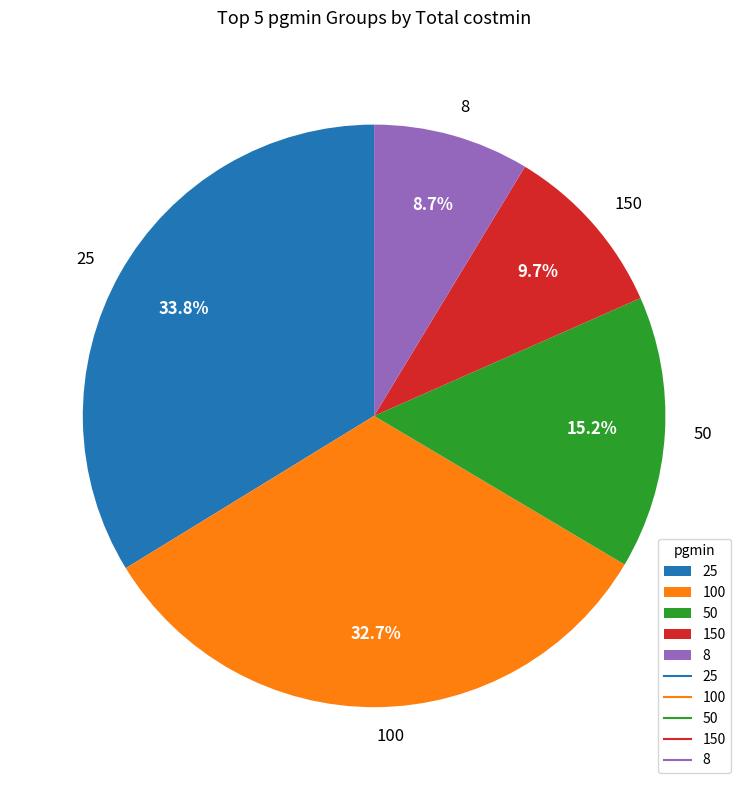

Which has a higher value, 25 or 100?

25